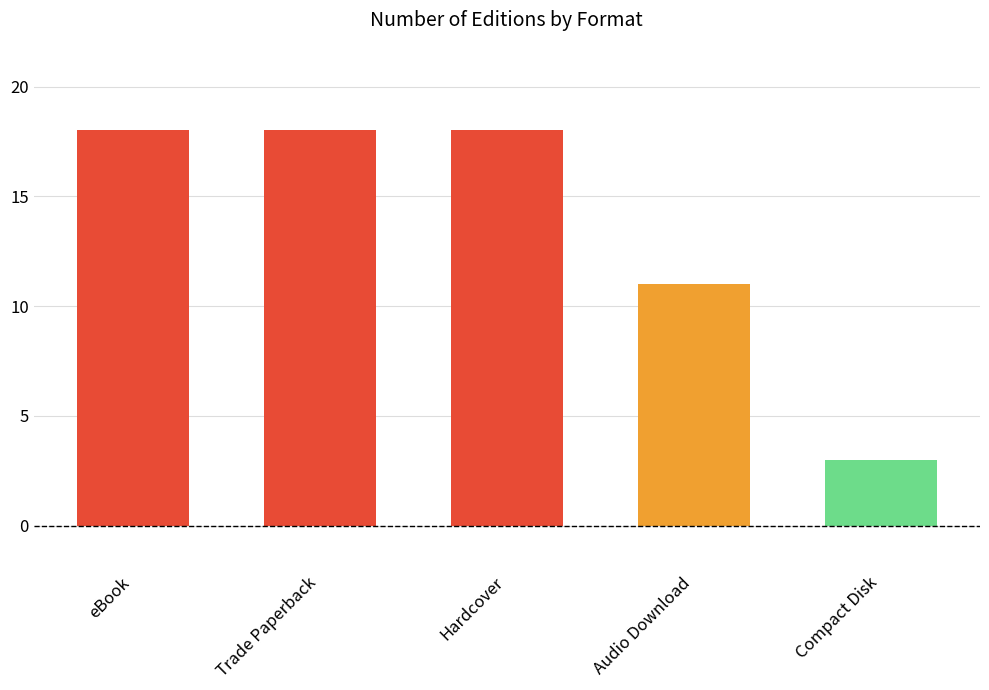

Approximately how many times larger is the value at Audio Download compared to Compact Disk?

3.7